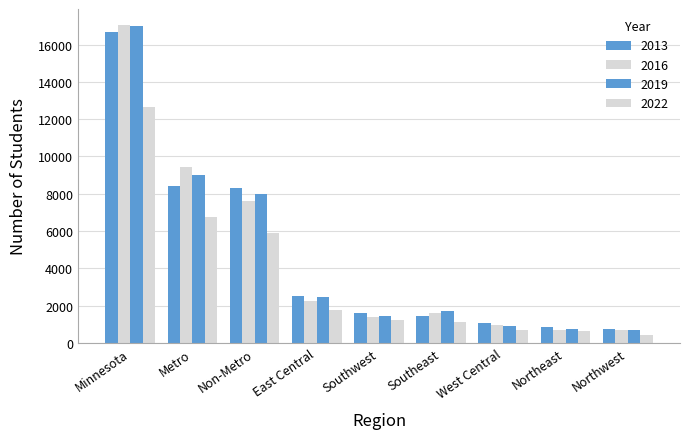

What is the difference between the highest and lowest values at Northwest?

307